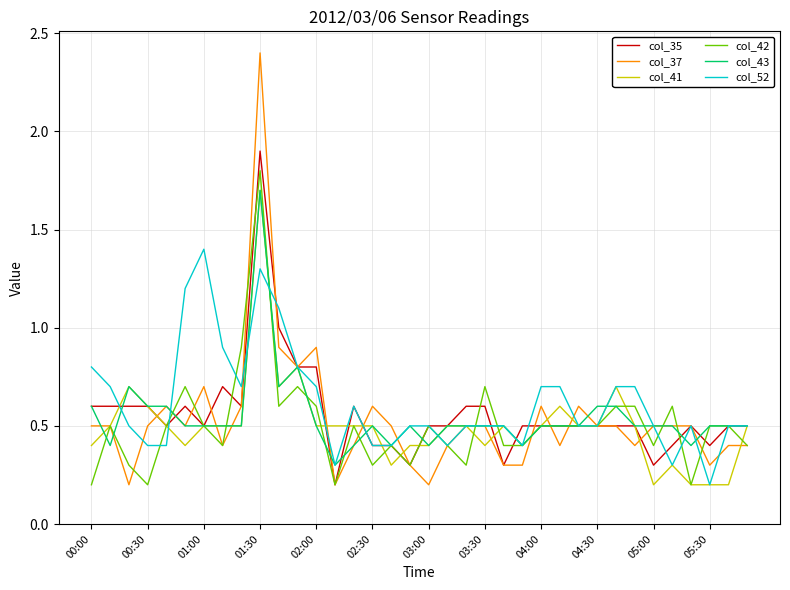

How many lines are shown in the chart?

6